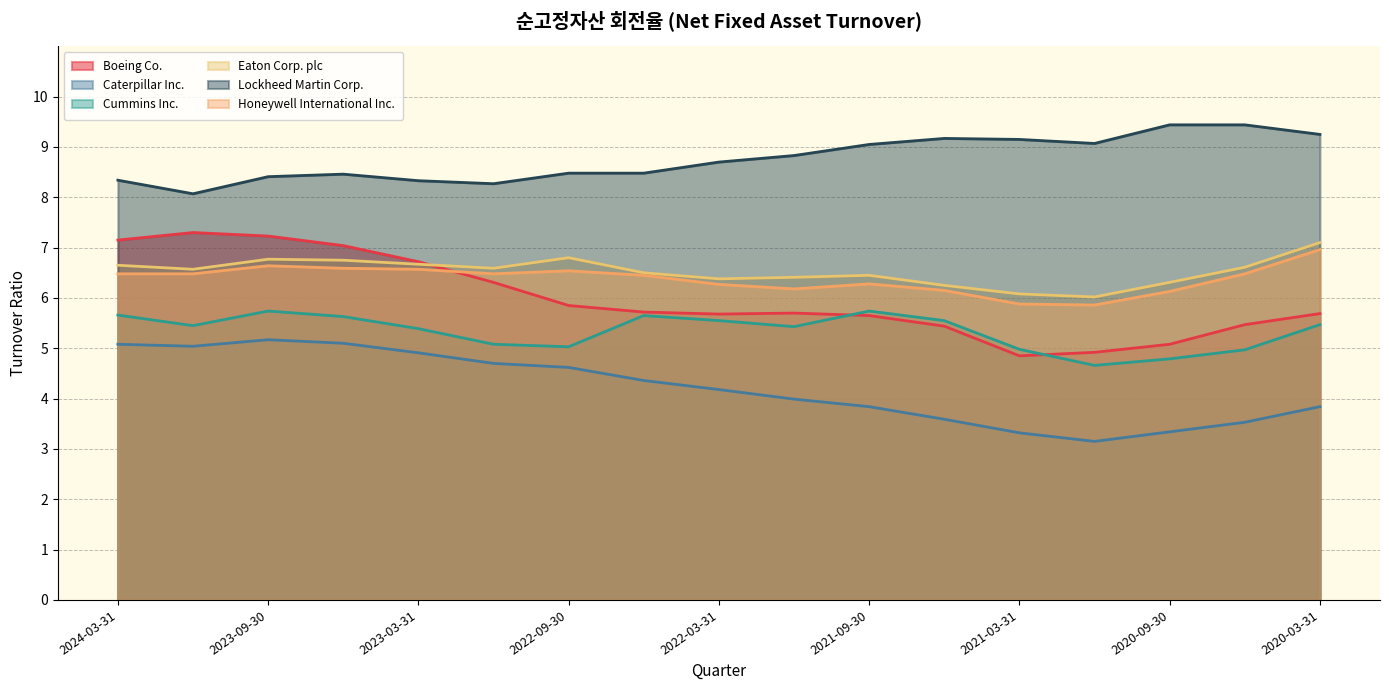

True or false: Caterpillar Inc. and Lockheed Martin Corp. cross at least once.

False